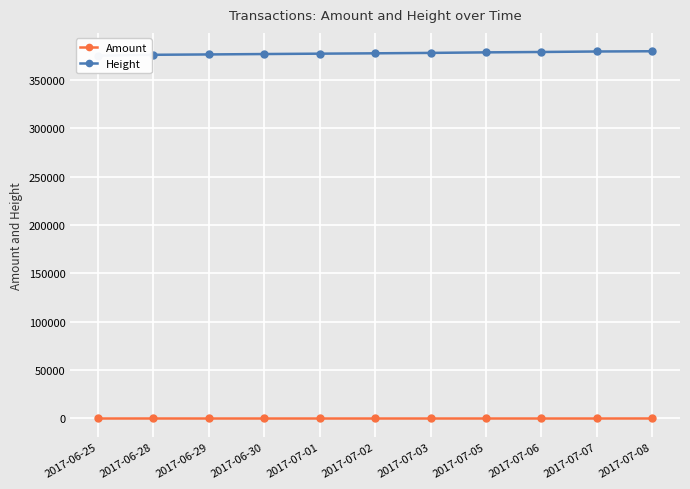

True or false: Height and Amount cross at least once.

False